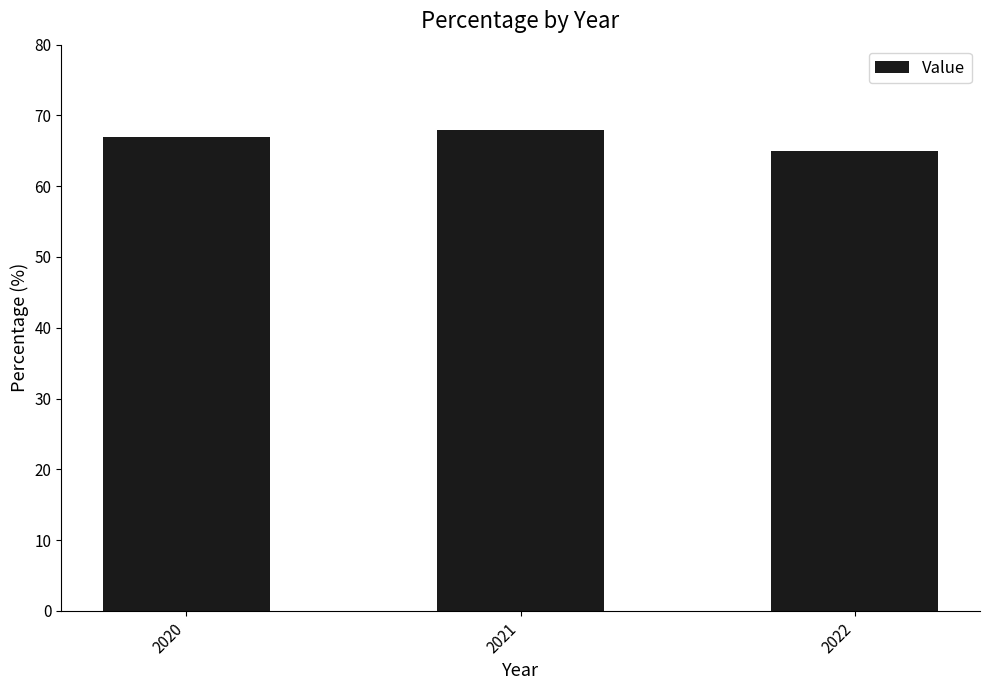

What is the change in value from 2020 to 2021?

+1